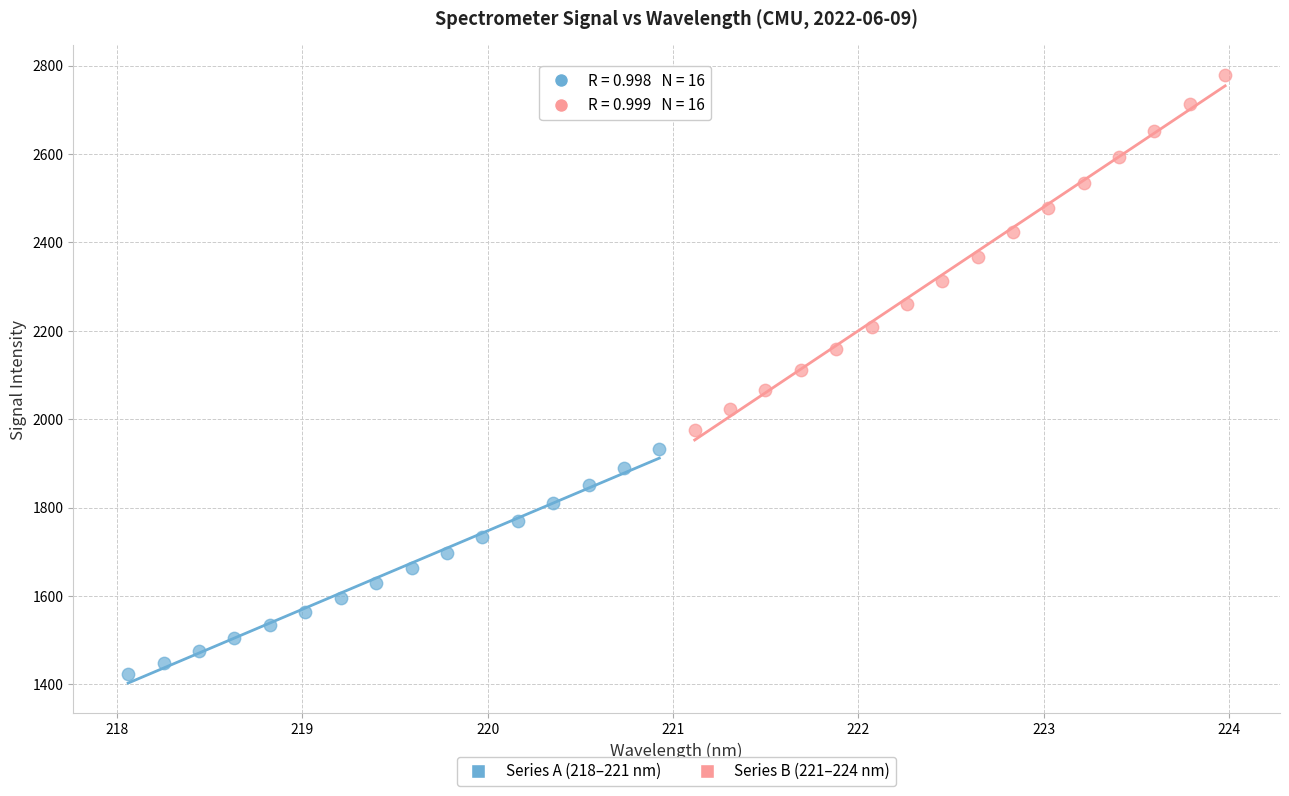

Which series has the largest Y range (max minus min)?

Series B (221–224 nm)